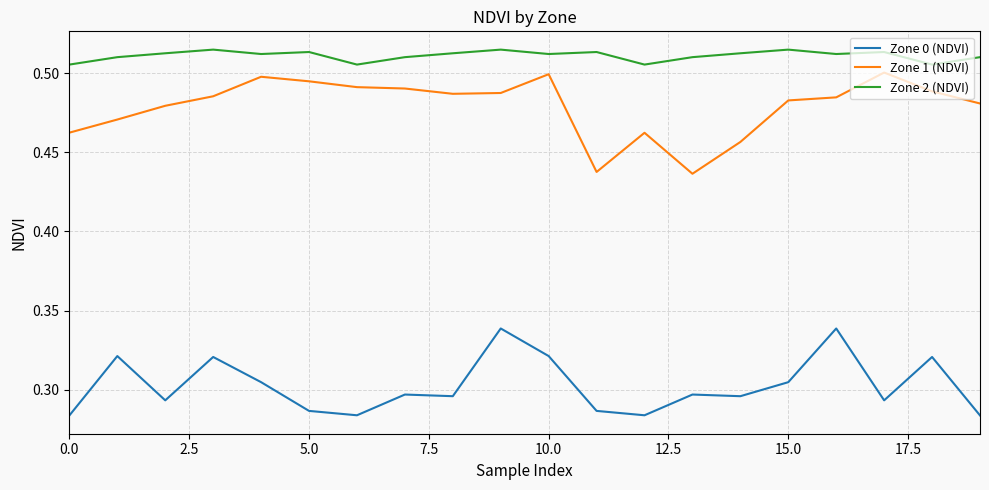

Which series has the widest spread of values?

Zone 1 (NDVI)